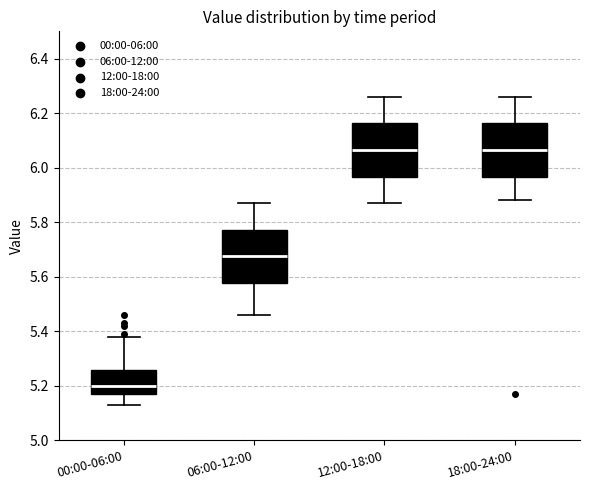

Where does the lower whisker of the box for 12:00-18:00 end on the y-axis? The values are not printed on the chart, so give them approximately, as read against the axis.

5.88